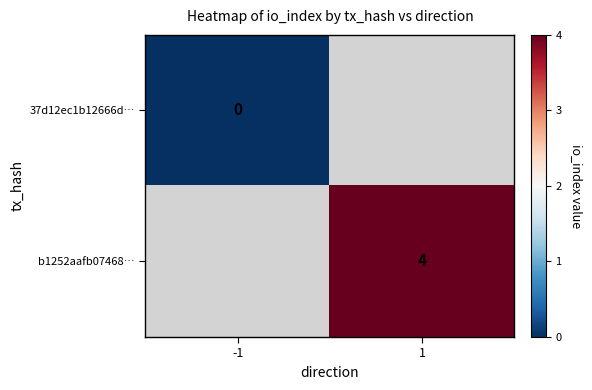

Is it true that b1252aafb07468… equals 4 at 1?

True